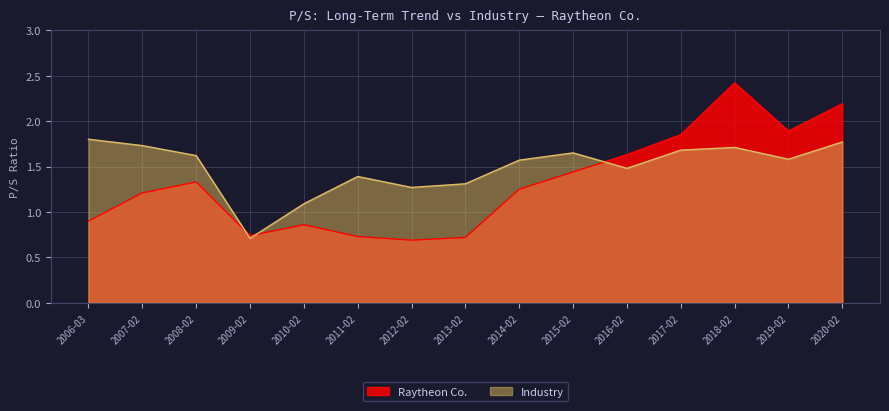

Between 2007-02 and 2018-02, which is larger?

2018-02